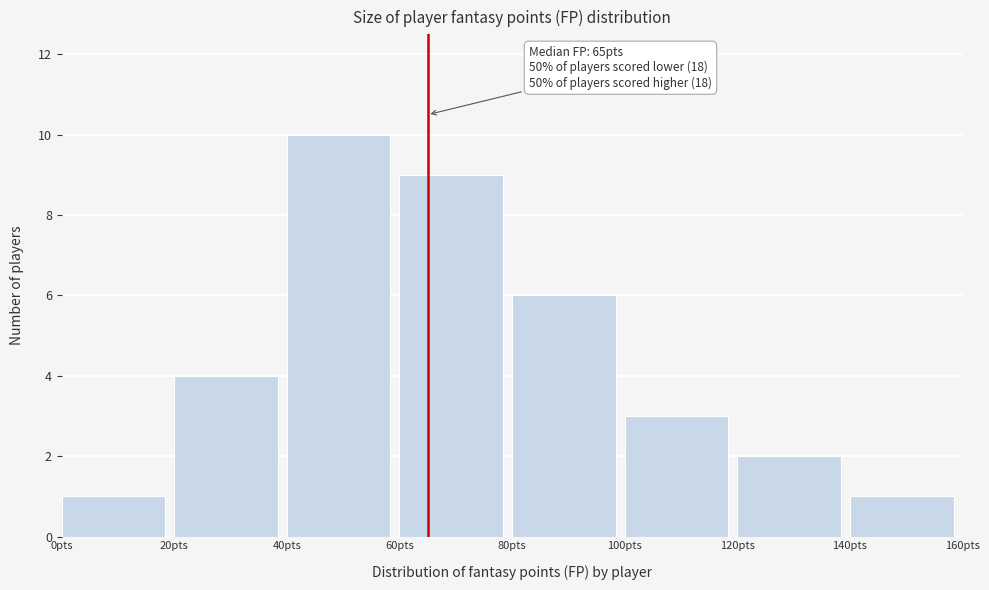

Over which range of the x-axis is the bar tallest?

40 to 60